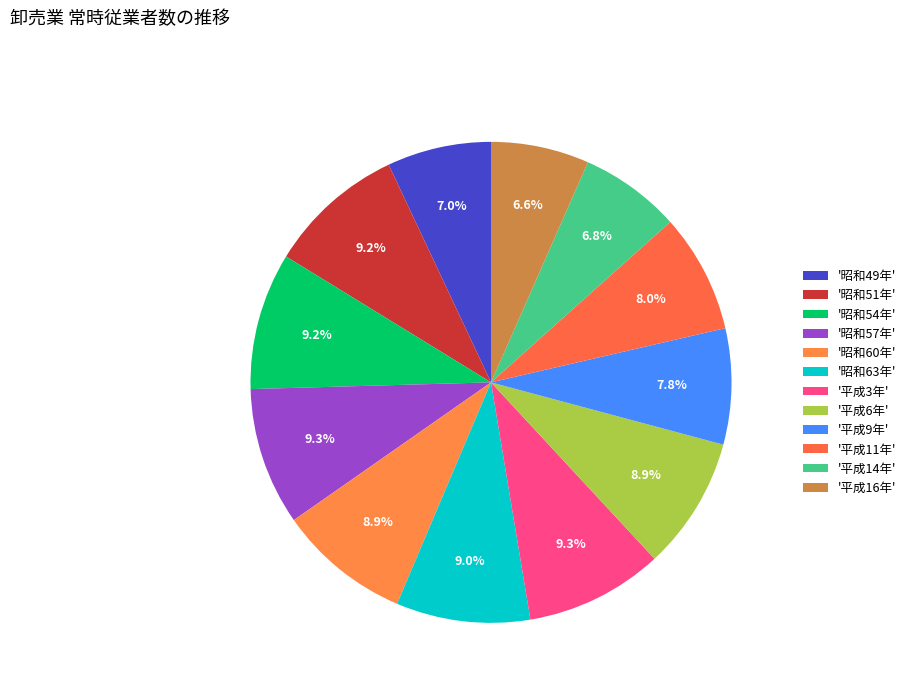

Count the number of slices in the pie.

12